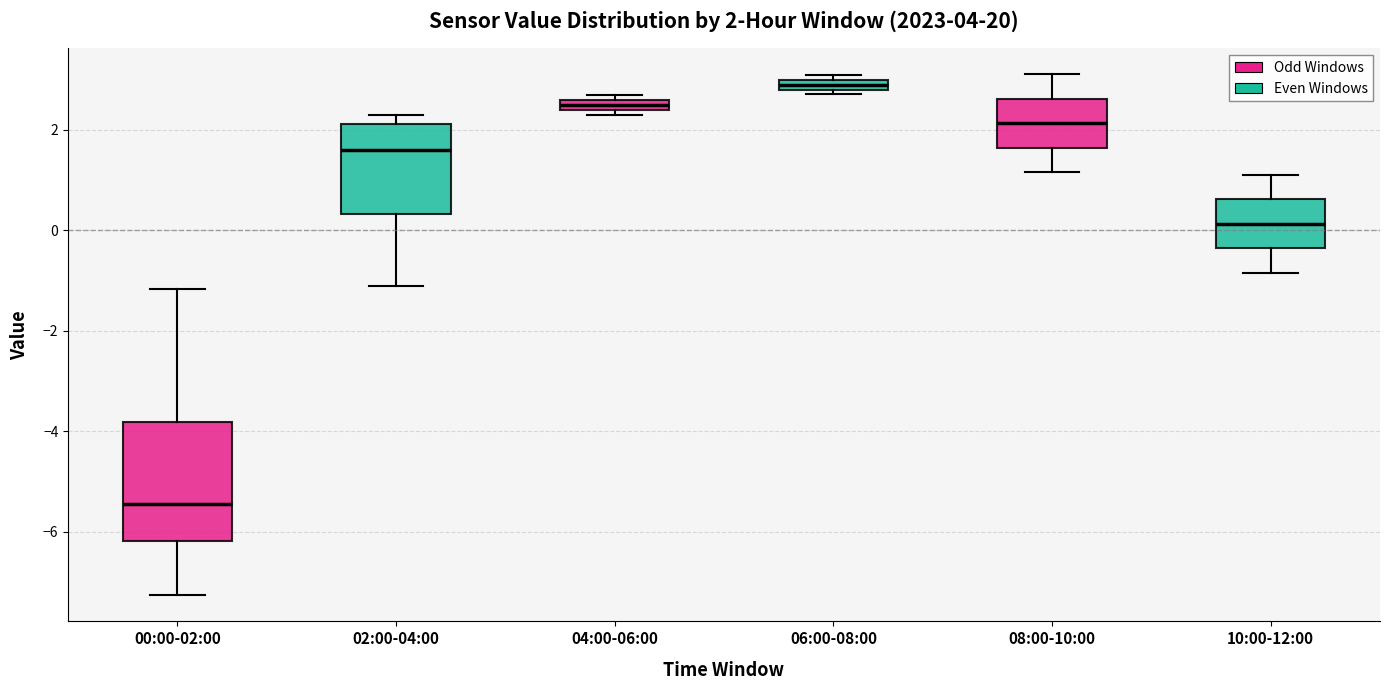

Comparing the boxes themselves (not the whiskers), which one is the tallest?

00:00-02:00